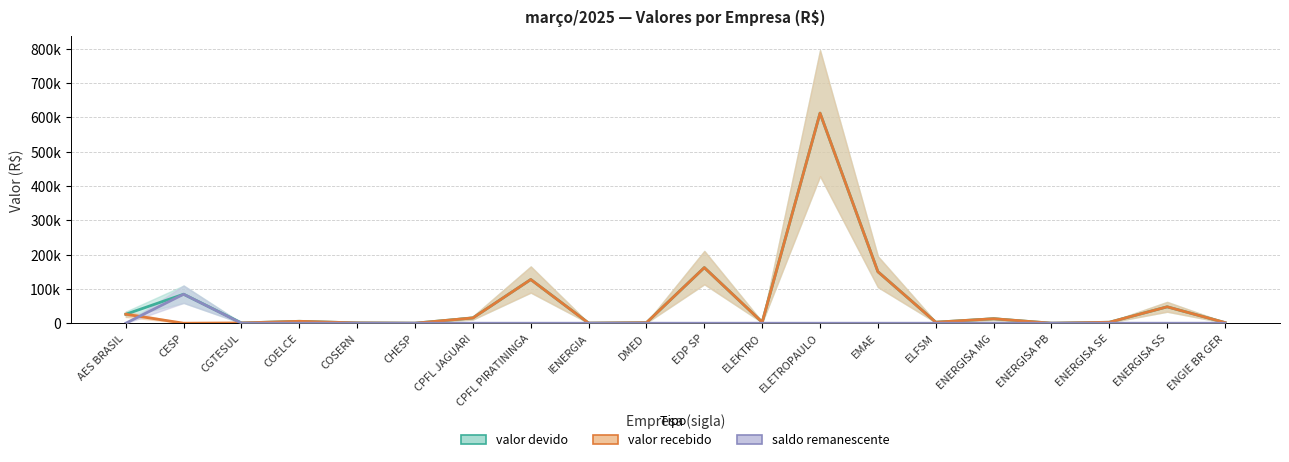

How many times do saldo remanescente and valor recebido cross each other?

2